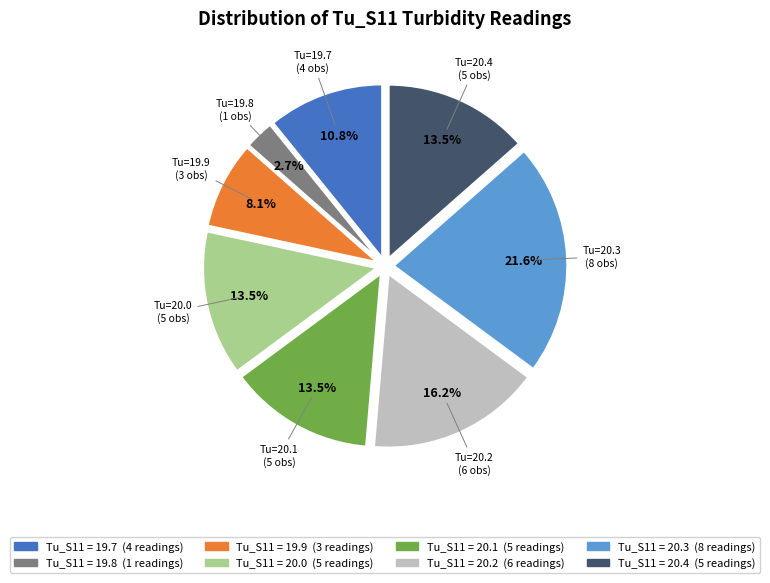

Is there a majority slice in this chart?

No